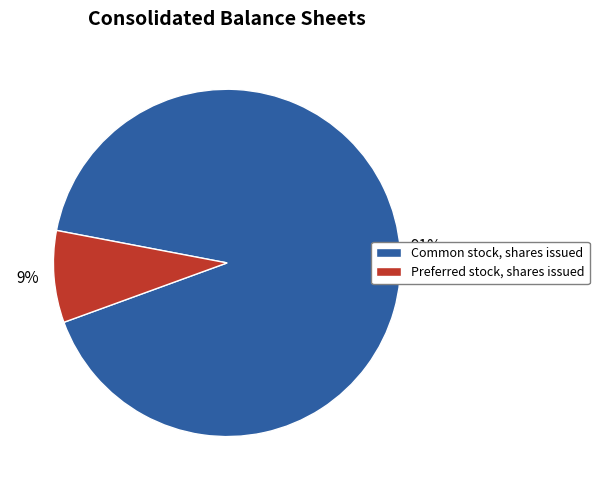

Which slice represents more than half of the pie?

Common stock, shares issued